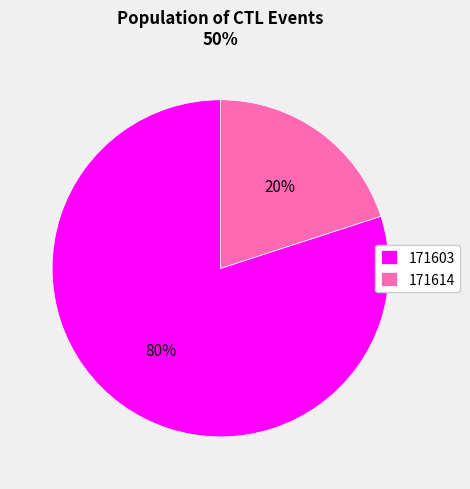

Which has a higher value, 171614 or 171603?

171603